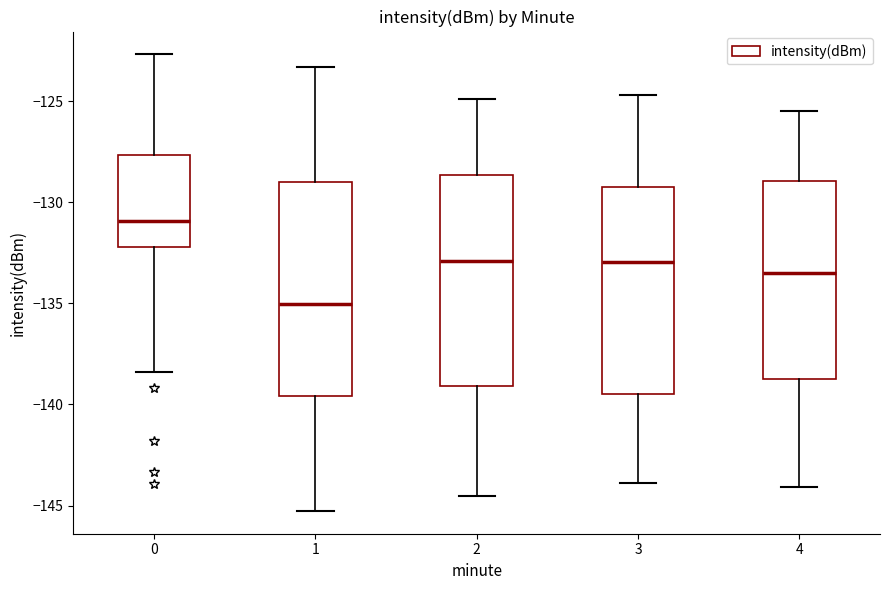

Which box has the lowest median line?

1